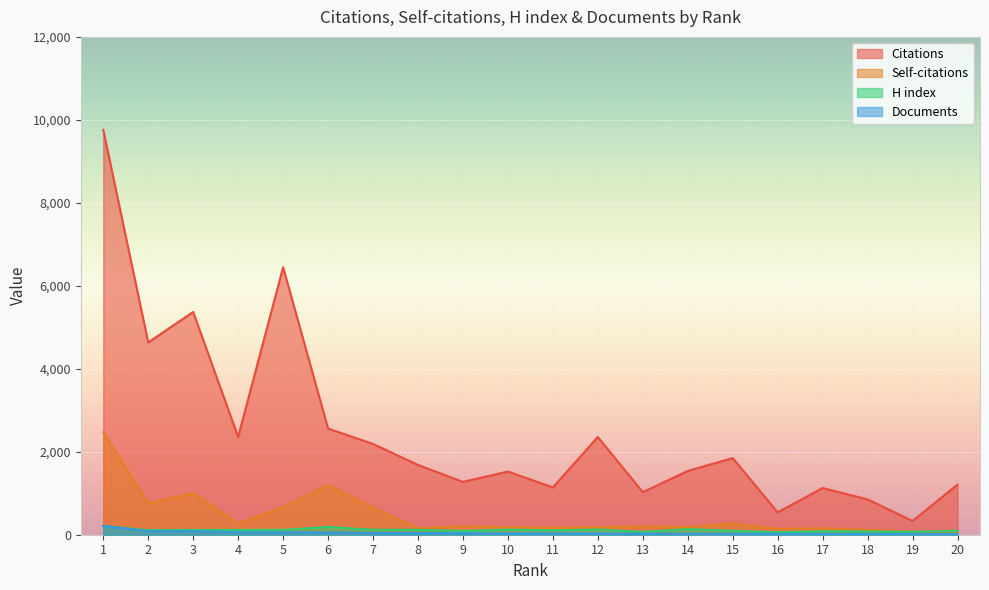

Which category has the highest value across all series?

1